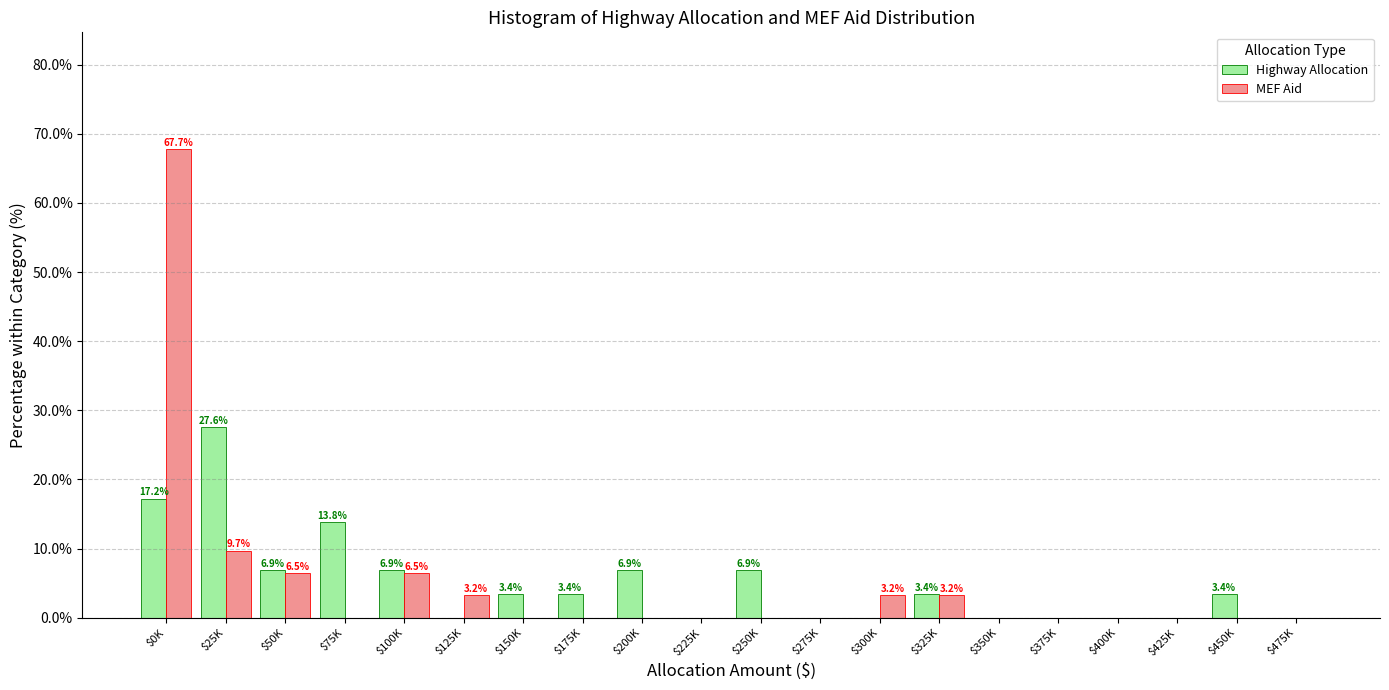

The value of Highway Allocation at $375K is -10.5. True or false?

False